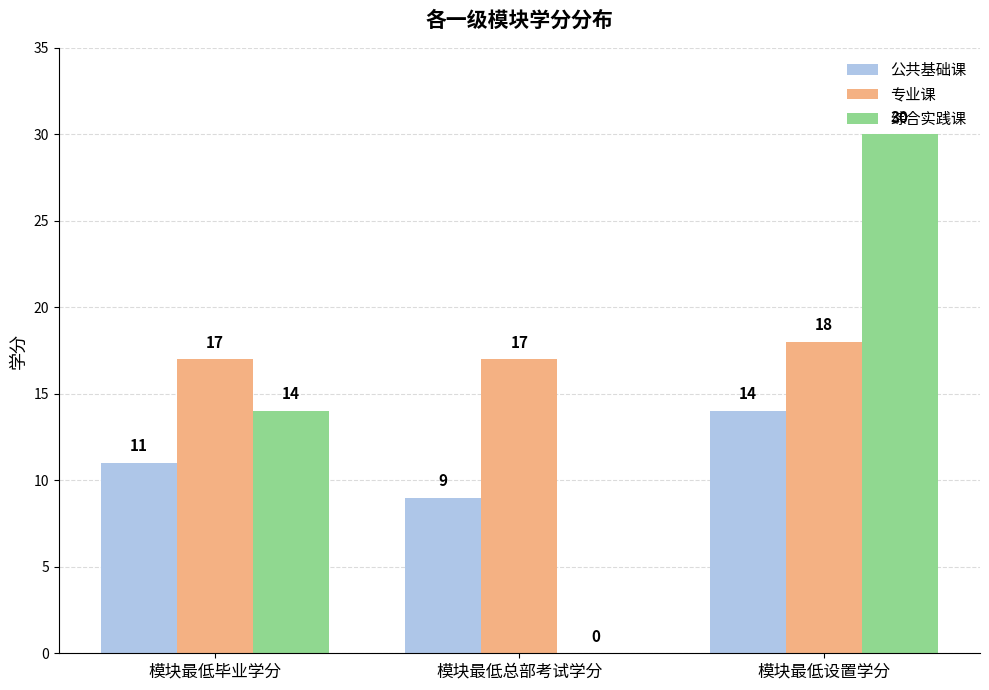

How many series are shown in this chart?

3